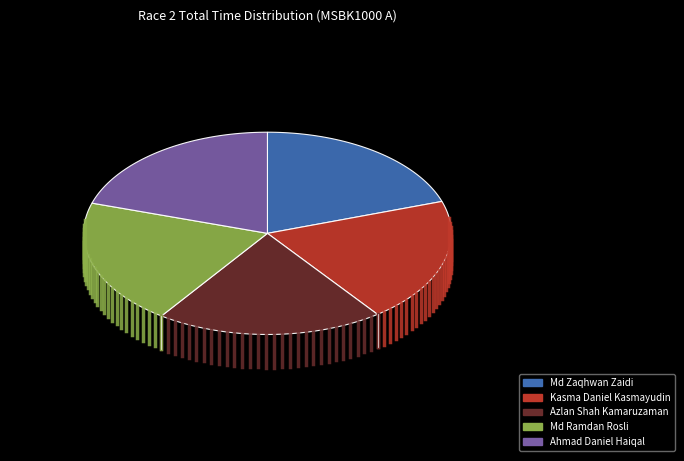

Is it true that Ahmad Daniel Haiqal is 20% of the pie?

True